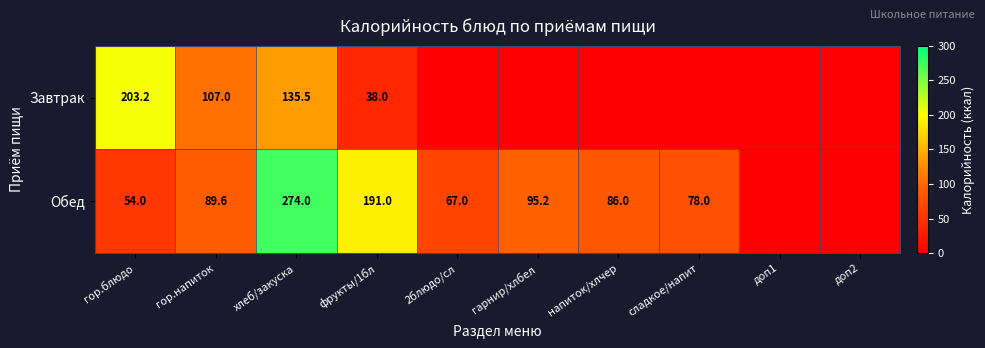

What is the difference between the Обед values at хлеб/закуска and фрукты/1бл?

83.0